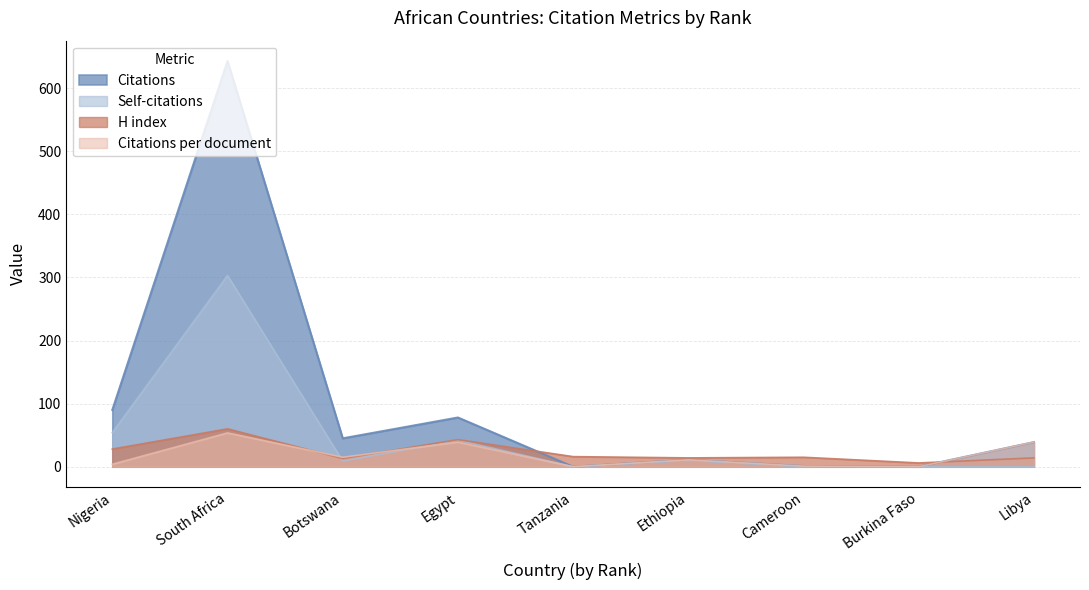

Which label corresponds to the smallest value in the chart?

Tanzania